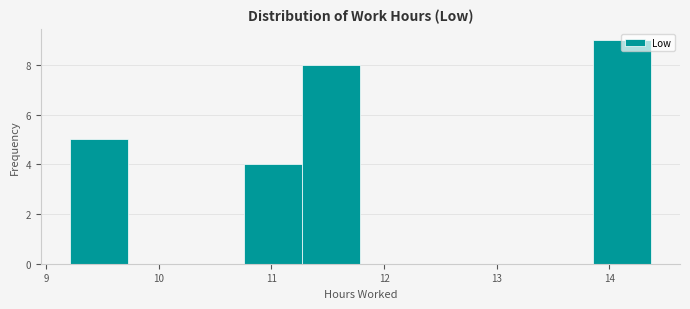

Reading left to right, transcribe this chart: for each bar, give the range it covers on the x-axis and its height. Neither the bar edges nor the heights are printed on the chart, so give them approximately, as read against the axes.

9.2 to 9.7: 5
9.7 to 10.2: 0
10.2 to 10.8: 0
10.8 to 11.3: 4
11.3 to 11.8: 8
11.8 to 12.3: 0
12.3 to 12.8: 0
12.8 to 13.3: 0
13.3 to 13.9: 0
13.9 to 14.4: 9